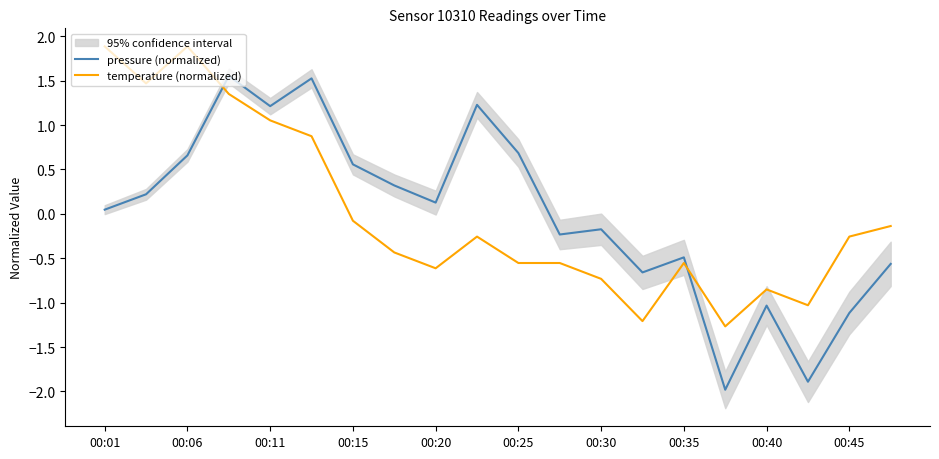

How many times do temperature (normalized) and pressure (normalized) cross each other?

2